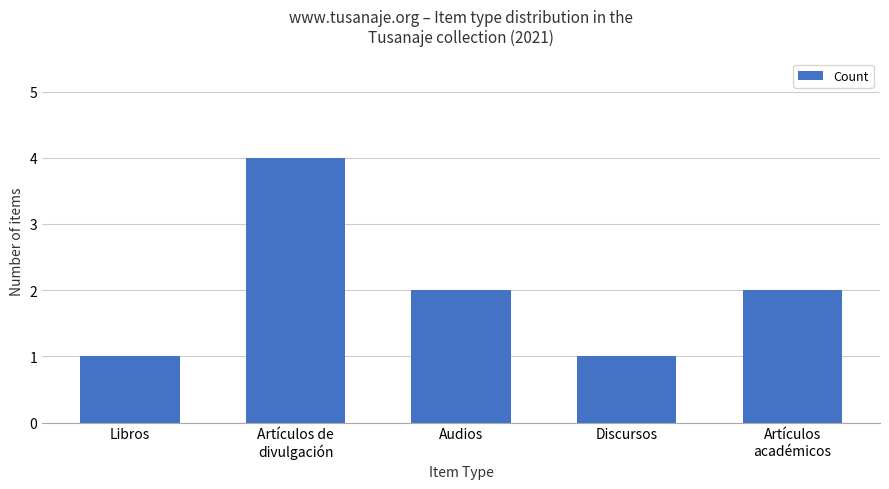

What is the average value?

2